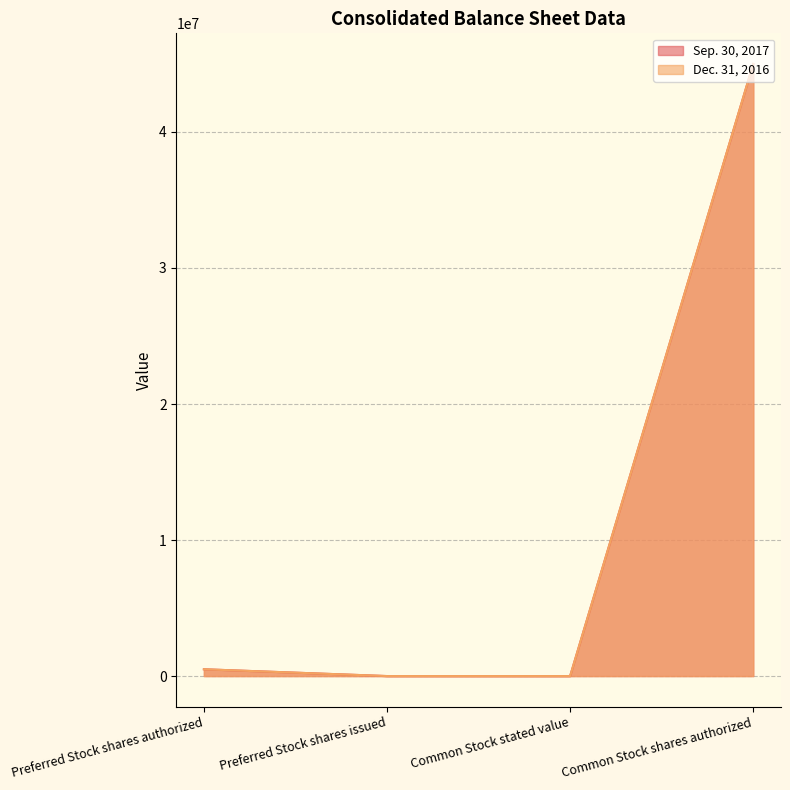

What is the difference between the second highest and minimum values in the Dec. 31, 2016 series?

500000